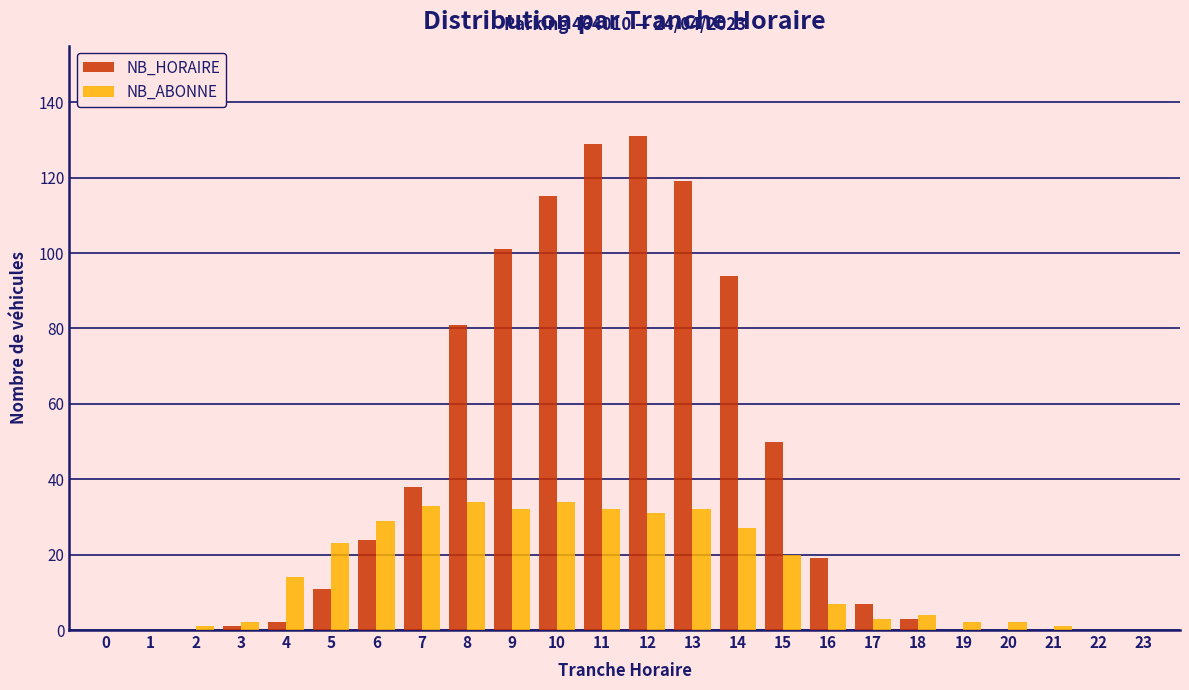

What is the sum of all NB_HORAIRE values?

925